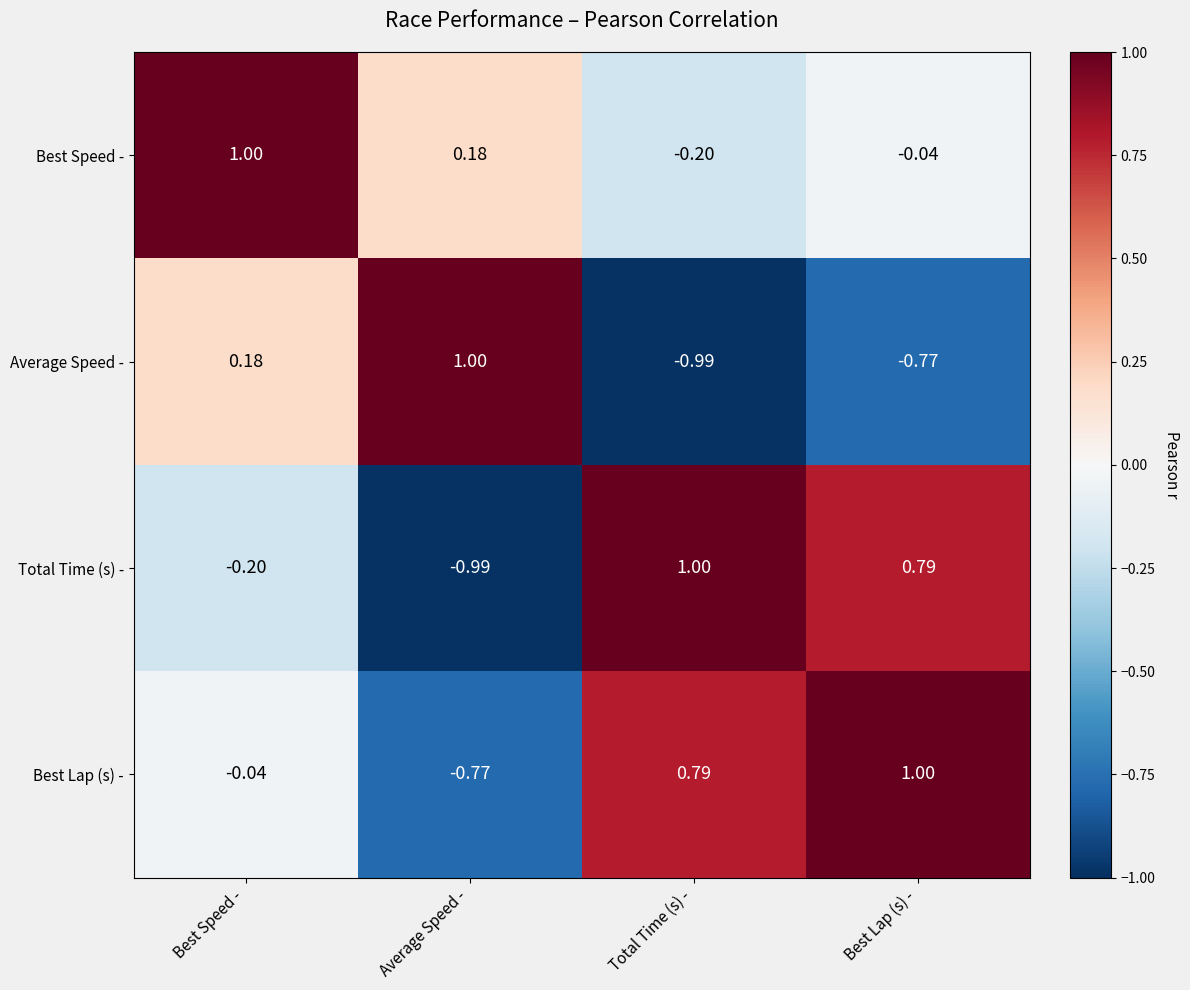

Between Total Time (s) - and Best Lap (s) -, which series saw the biggest shift?

Average Speed -